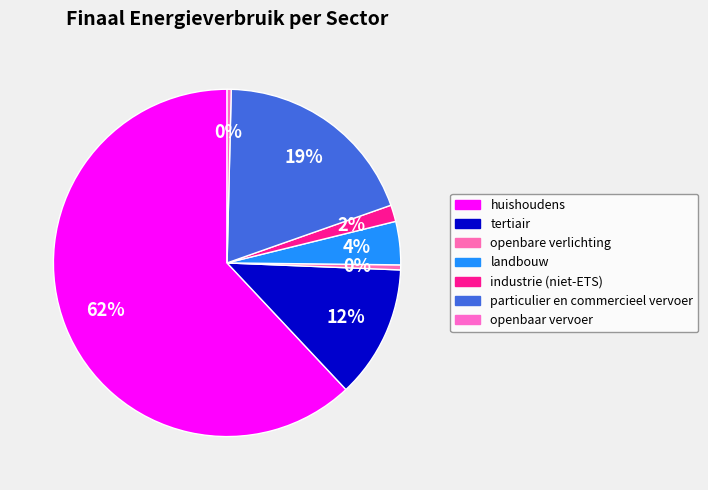

Which slice represents more than half of the pie?

huishoudens